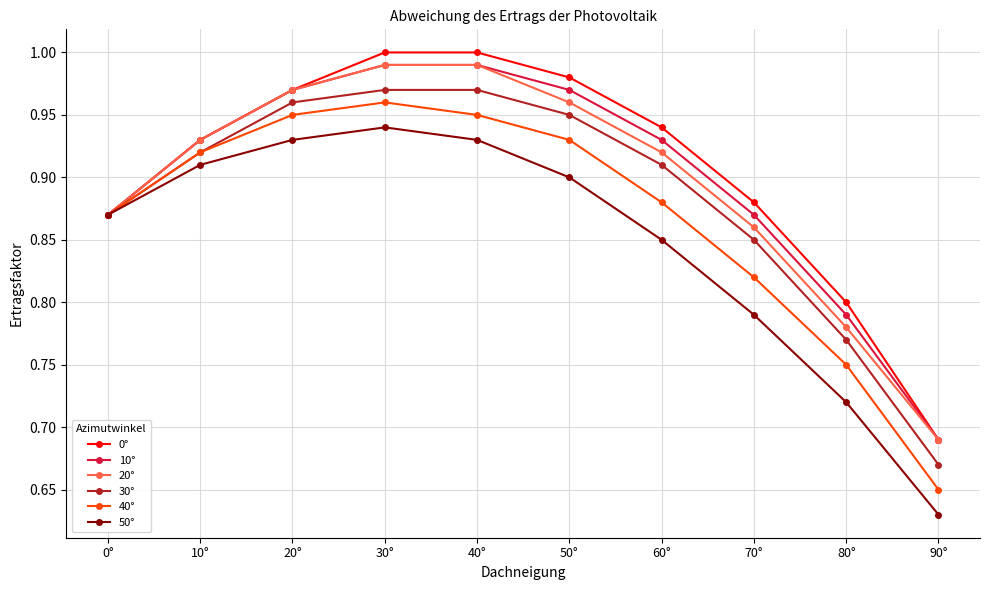

Does the chart have visible grid lines?

Yes